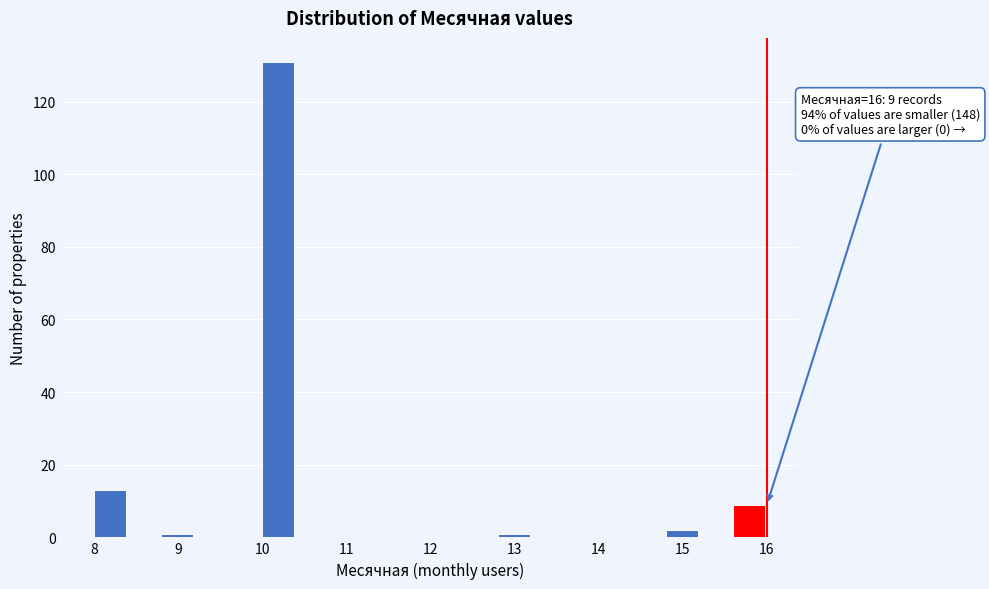

Over which range of the x-axis is the bar tallest?

10.0 to 10.4